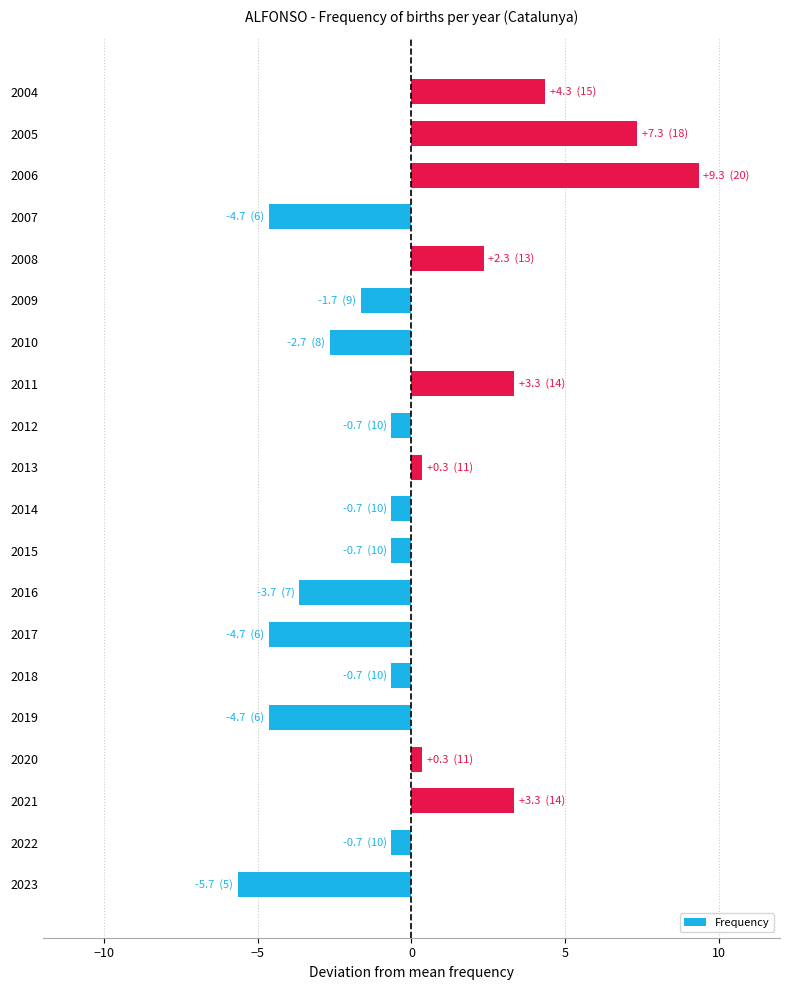

Which label corresponds to the smallest value in the chart?

2023